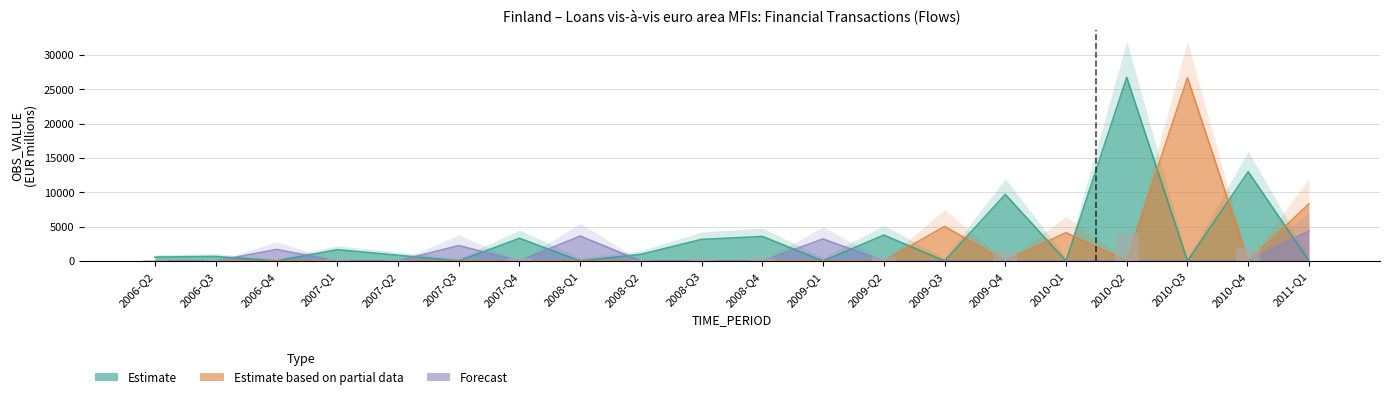

At which category is the sum across all series the highest?

2010-Q3